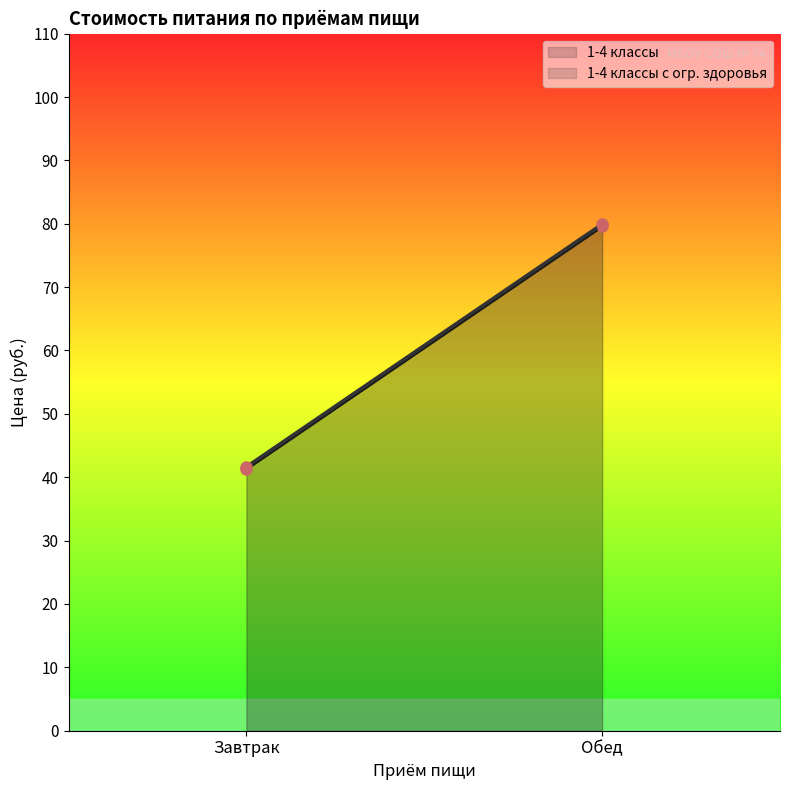

What is the smallest value displayed?

41.3